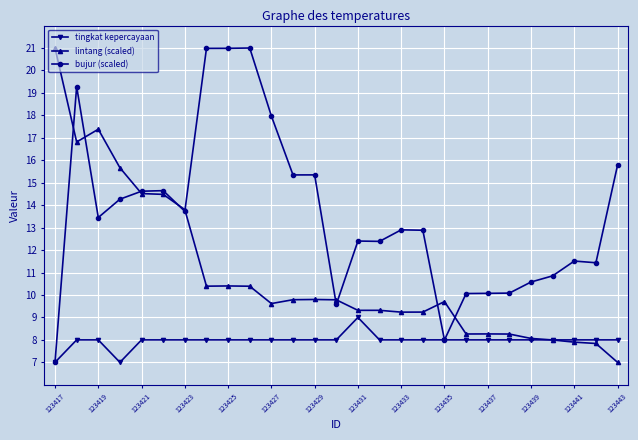

List the series in order of their overall mean, lowest first.

tingkat kepercayaan, lintang (scaled), bujur (scaled)